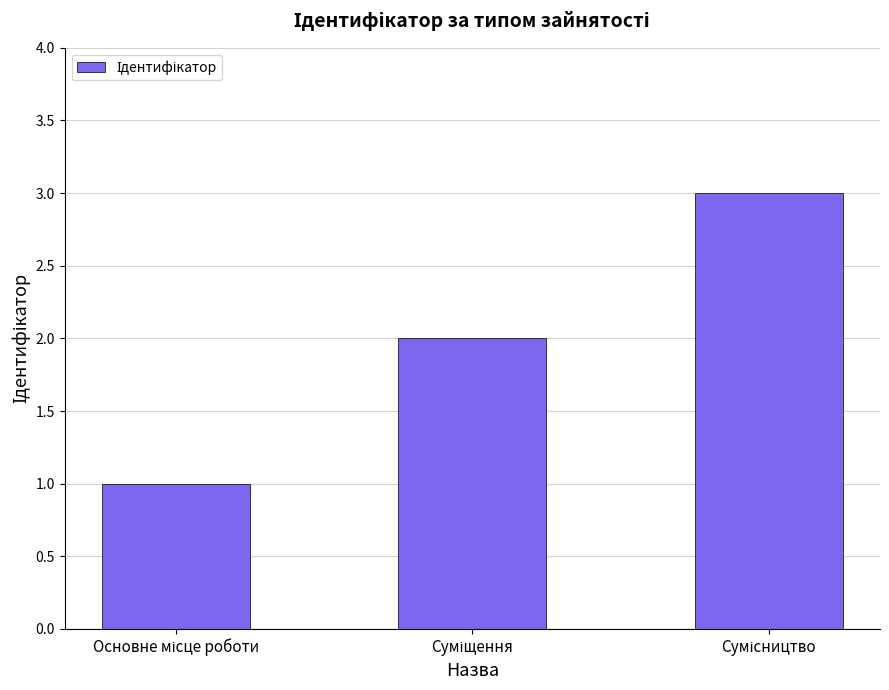

What is the greatest value displayed?

3